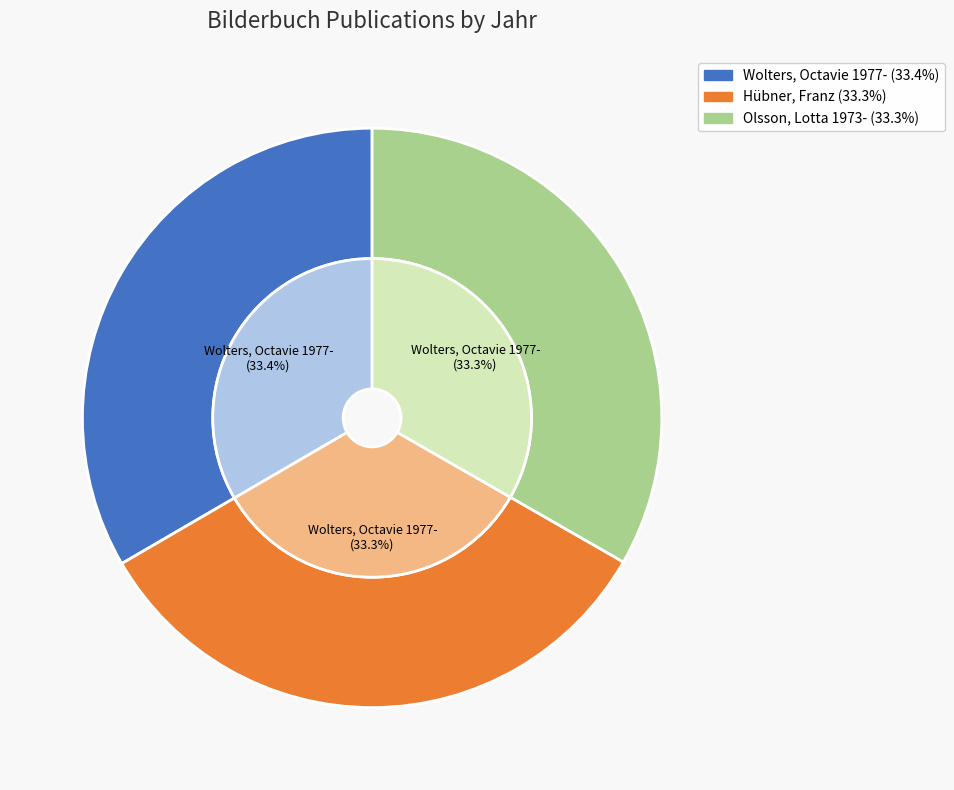

Rank the categories by value from highest to lowest.

Wolters, Octavie 1977-, Hübner, Franz, Olsson, Lotta 1973-